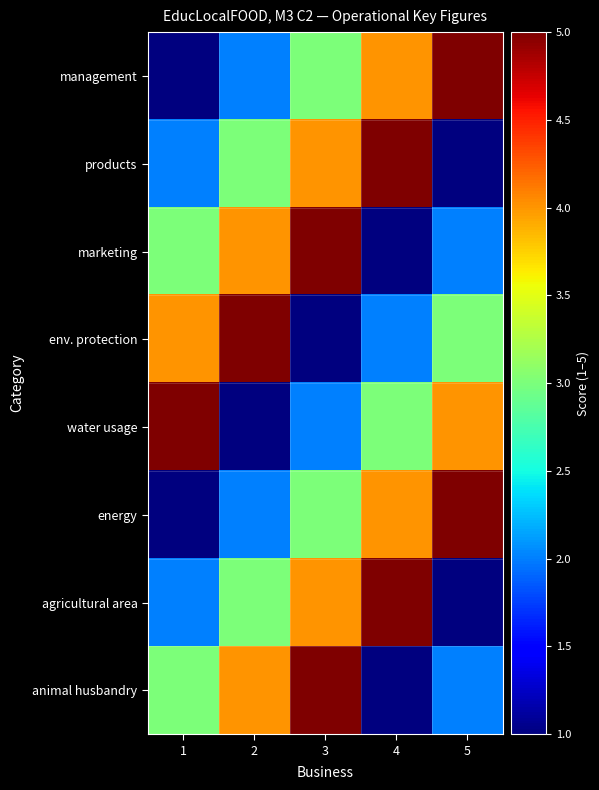

Reading left to right, transcribe all the data shown in this chart.

management: 1=1	2=2	3=3	4=4	5=5
products: 1=2	2=3	3=4	4=5	5=1
marketing: 1=3	2=4	3=5	4=1	5=2
env. protection: 1=4	2=5	3=1	4=2	5=3
water usage: 1=5	2=1	3=2	4=3	5=4
energy: 1=1	2=2	3=3	4=4	5=5
agricultural area: 1=2	2=3	3=4	4=5	5=1
animal husbandry: 1=3	2=4	3=5	4=1	5=2